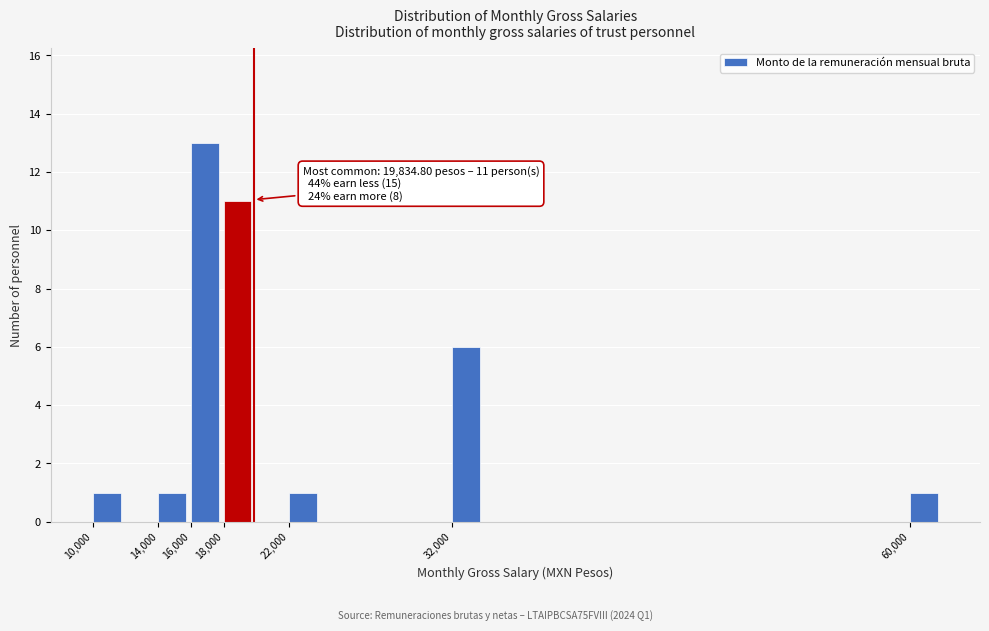

Which range on the x-axis has the tallest bar?

16000 to 18000